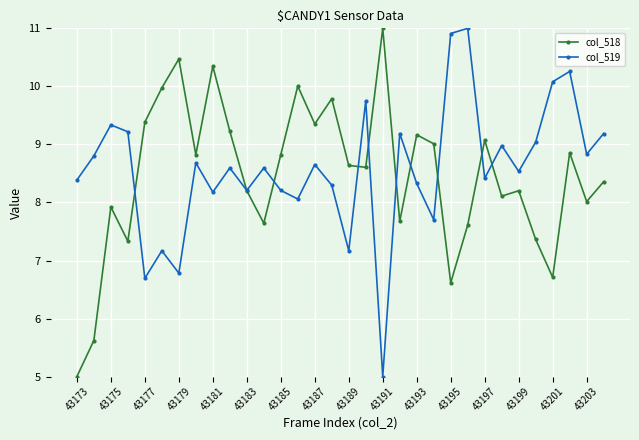

What is the value of the col_518 point at the 12th from the left?

7.6